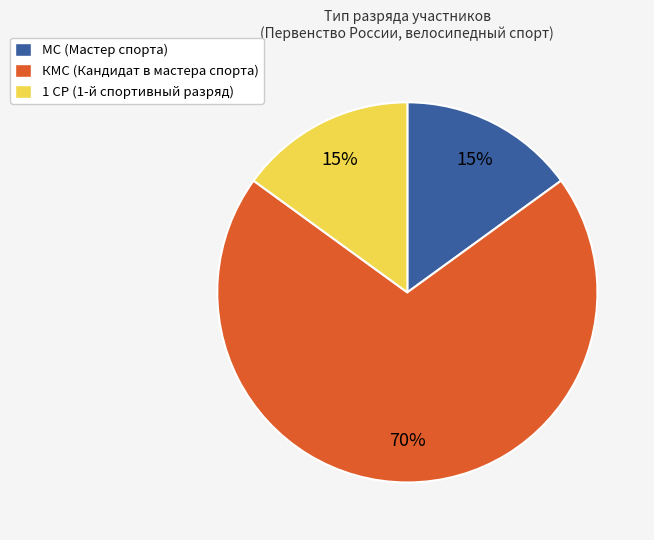

Does КМС account for over 50% of the chart?

Yes